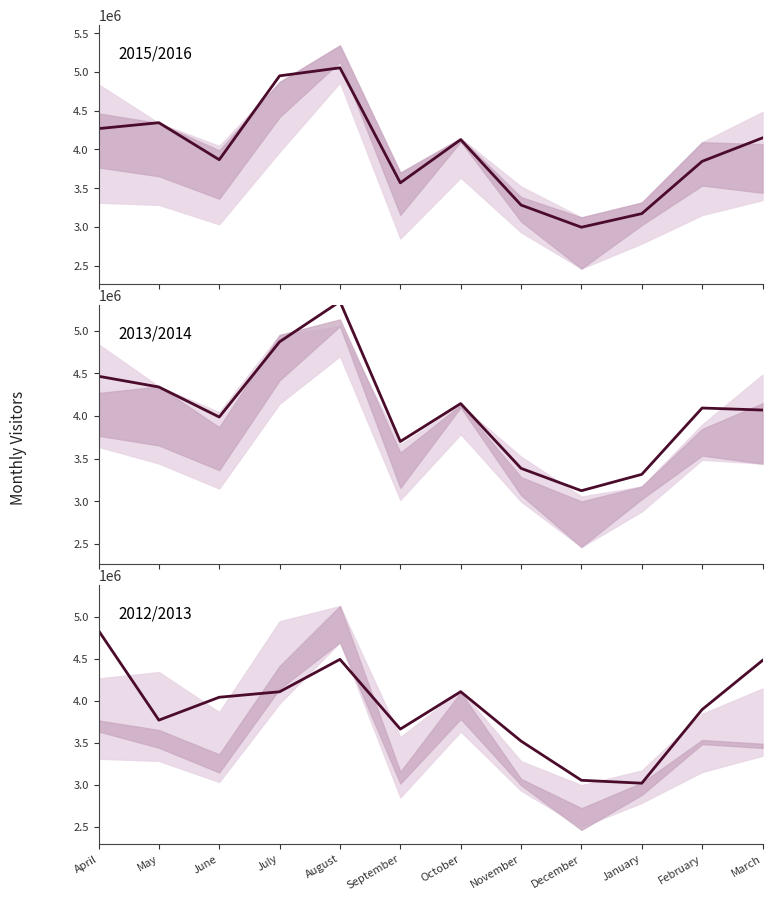

Where does the 2012/2013 series first go above 4044061?

April